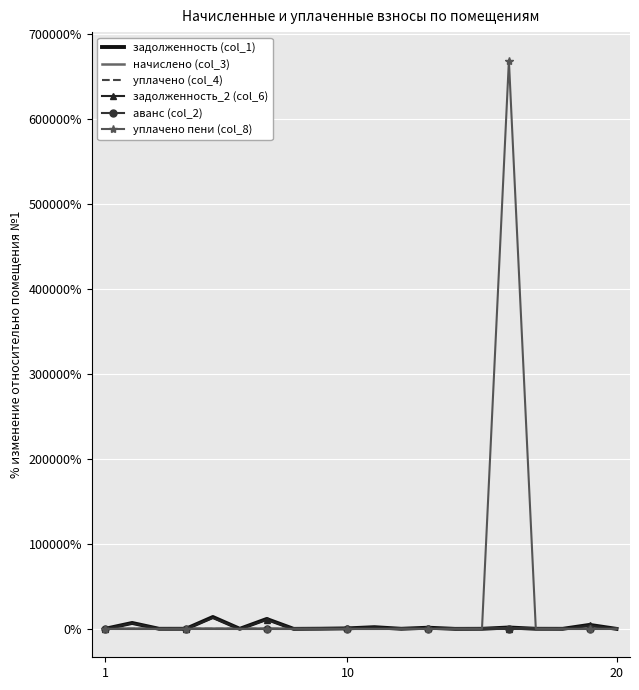

What is the greatest value displayed?

668556.0